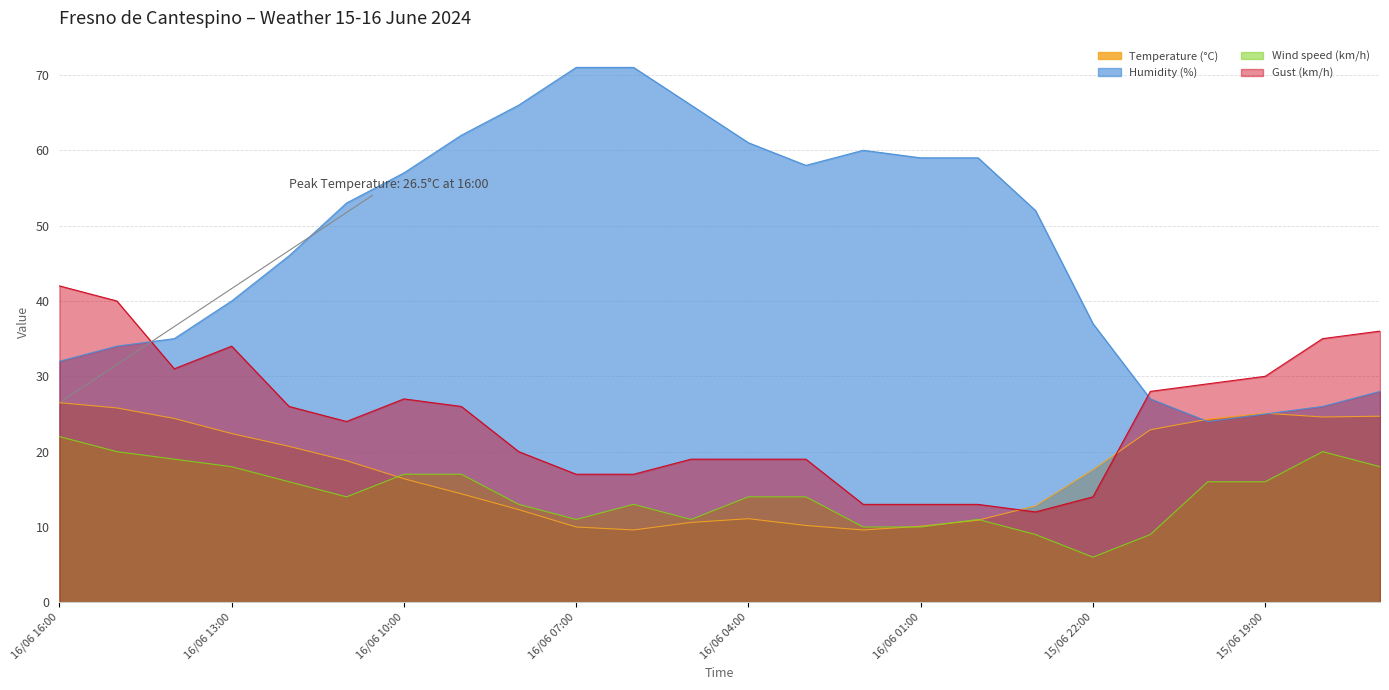

Which series has the largest total across all categories?

Humidity (%)